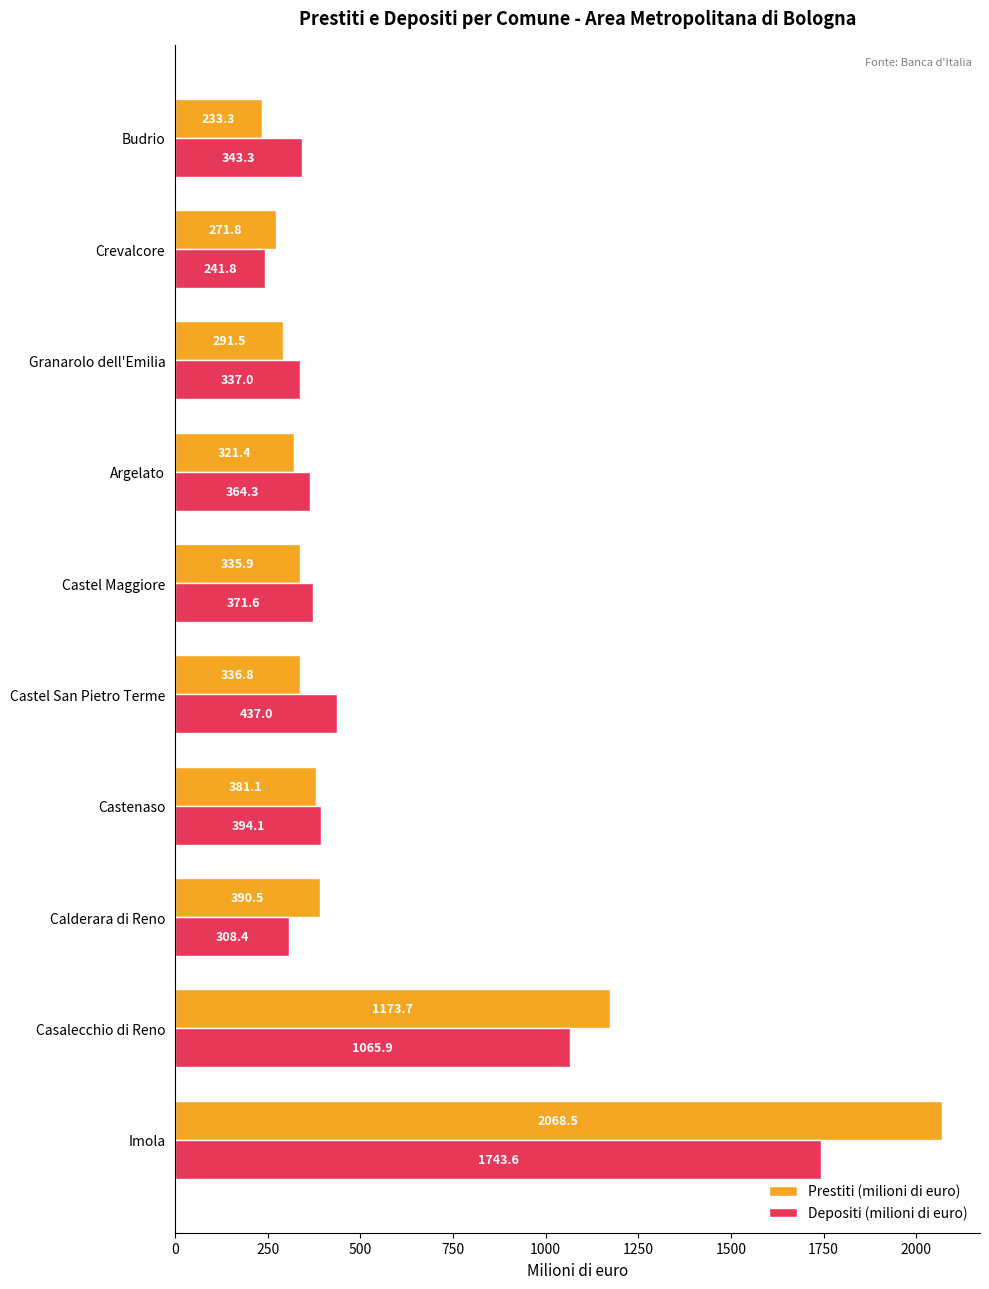

True or false: Prestiti (milioni di euro) has a value of 205.9 at Castel Maggiore.

False